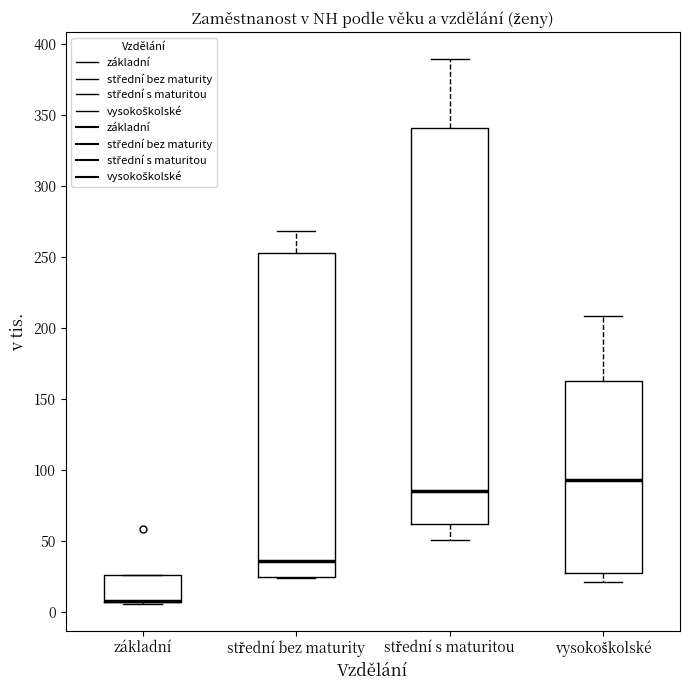

Reading left to right, read every box against the y-axis: the position of its median line, the range the box covers, and the ends of its whiskers. The values are not printed on the chart, so give them approximately, as read against the axis.

základní: median 10 (drawn on the box's lower edge), box 5 to 25, whiskers 5 to 25
střední bez maturity: median 35, box 25 to 255, whiskers 25 to 270
střední s maturitou: median 85, box 60 to 340, whiskers 50 to 390
vysokoškolské: median 95, box 25 to 165, whiskers 20 to 210